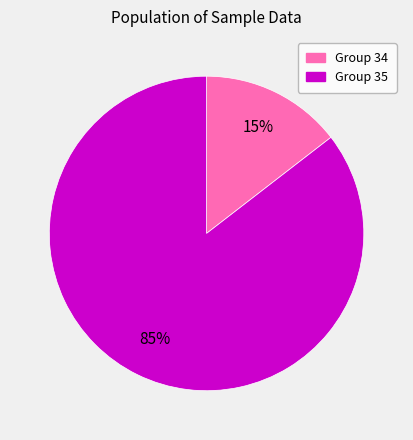

Count the number of slices in the pie.

2